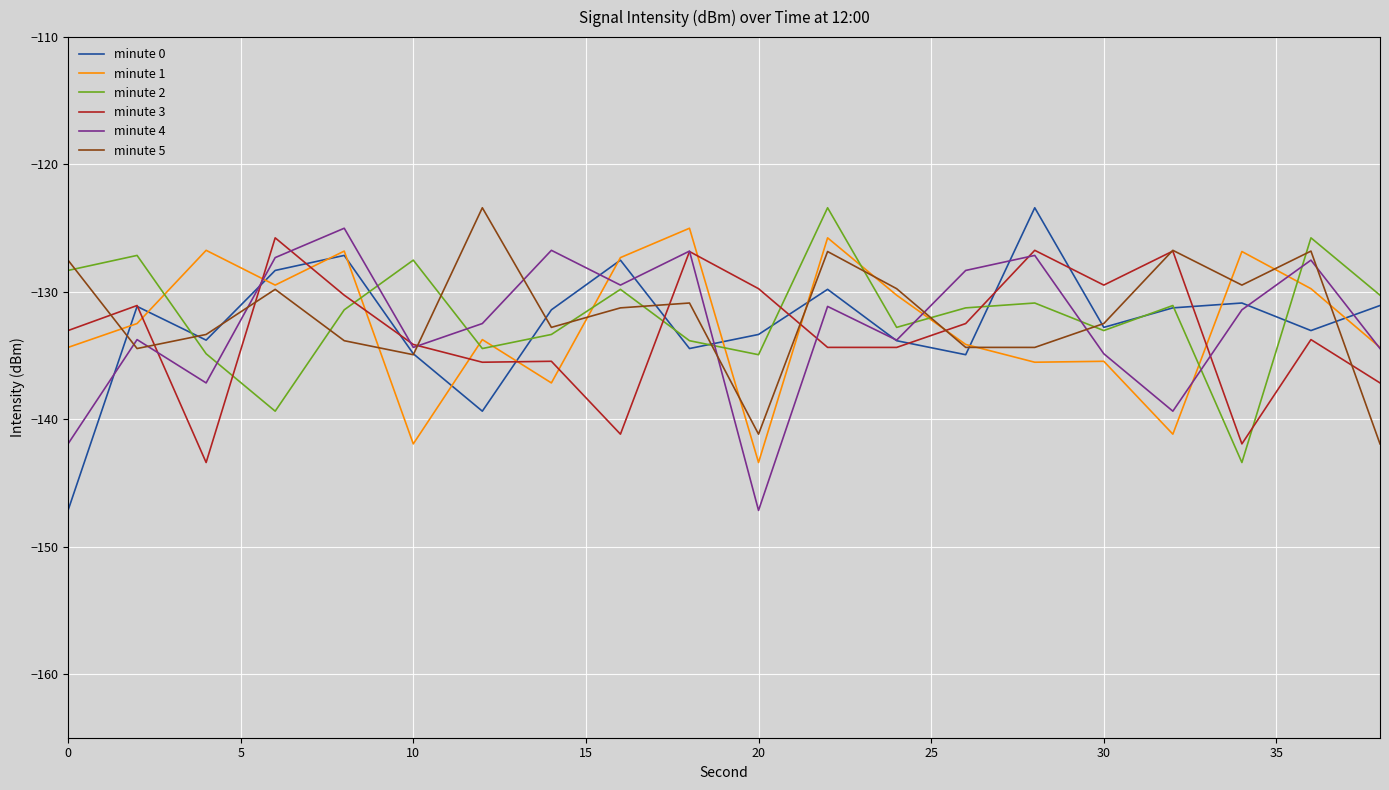

What is the greatest value displayed?

-123.4